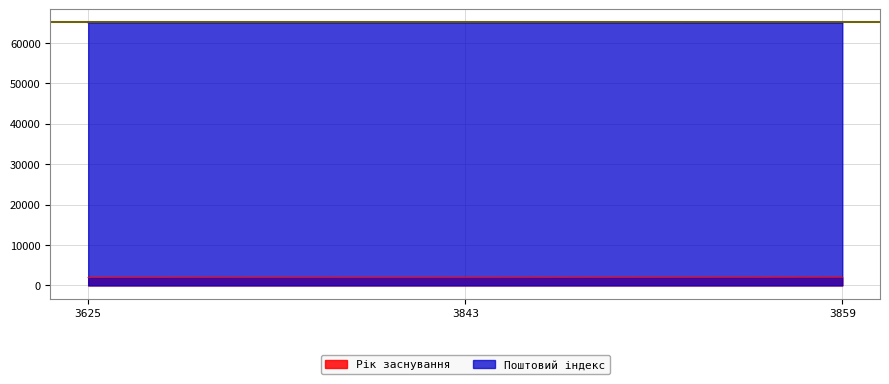

What is the value of the Поштовий індекс point at the 3rd from the left?

65026